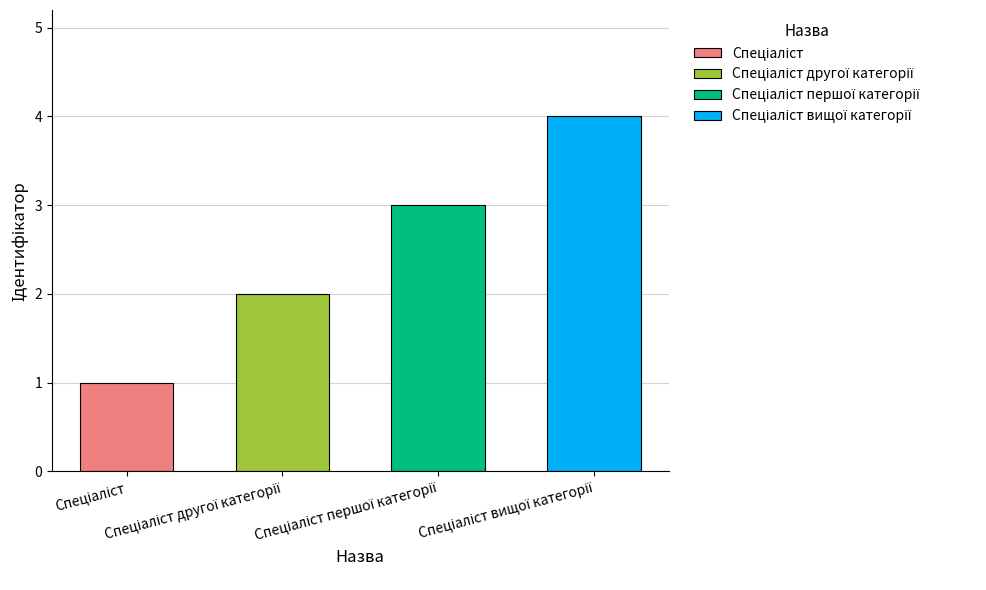

Is it true that the value at Спеціаліст другої категорії is 1?

False